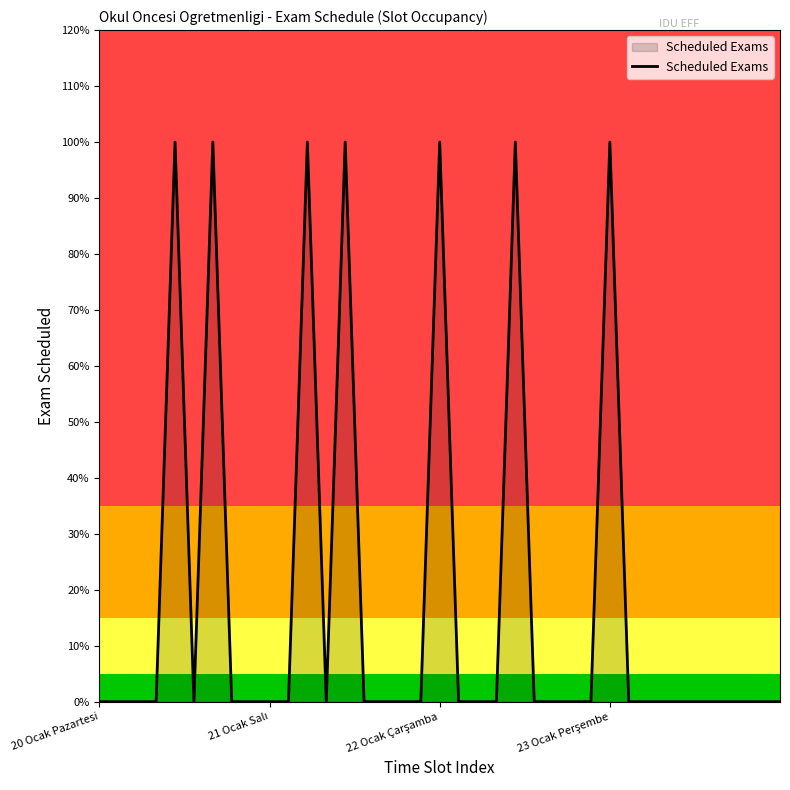

What is the sum of all values?

7